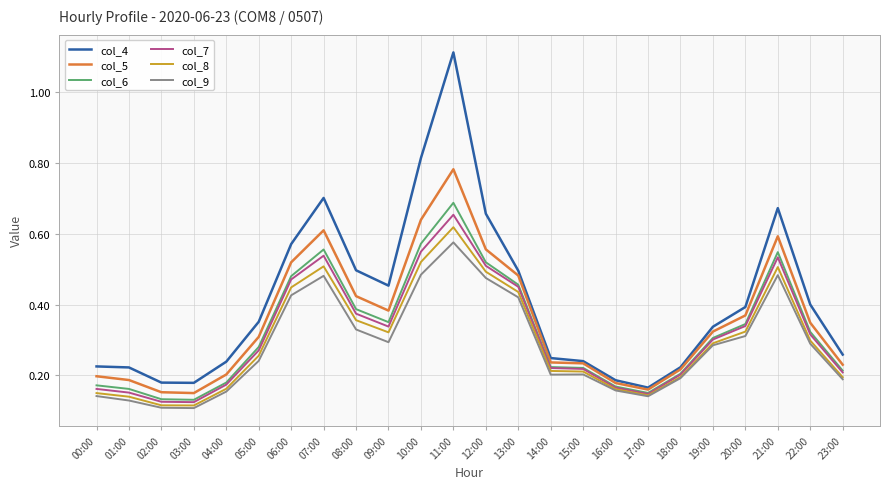

Which series changed the most between 11:00 and 20:00?

col_4